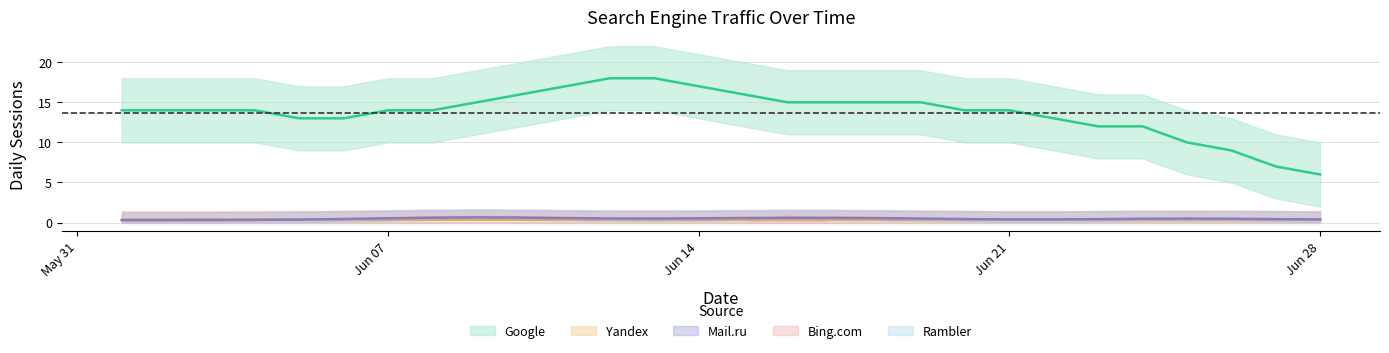

What is the maximum value for Bing.com?

1